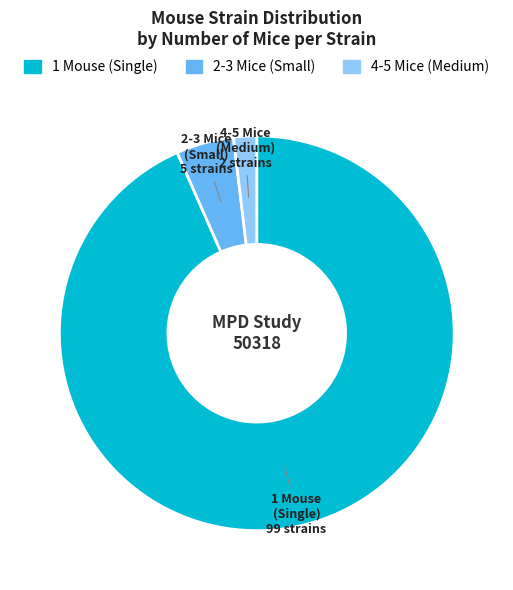

Is there a majority slice in this chart?

Yes